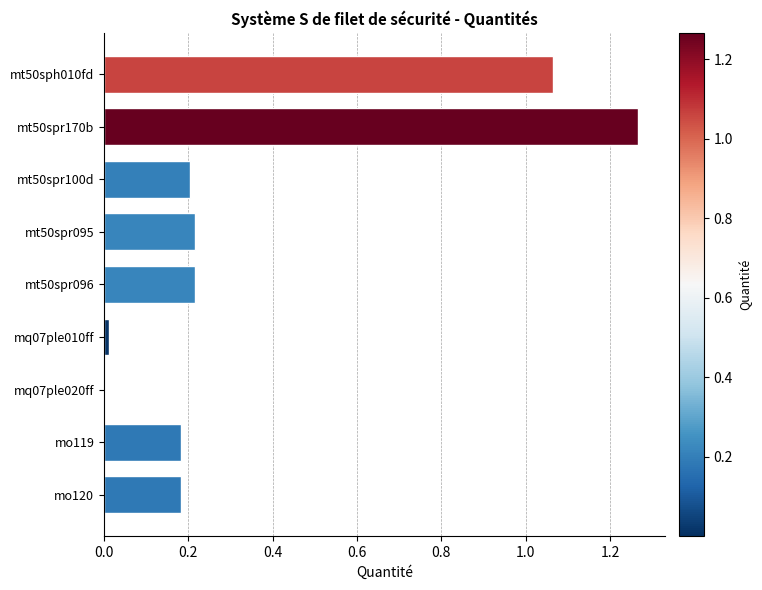

How many data points does each series have?

9